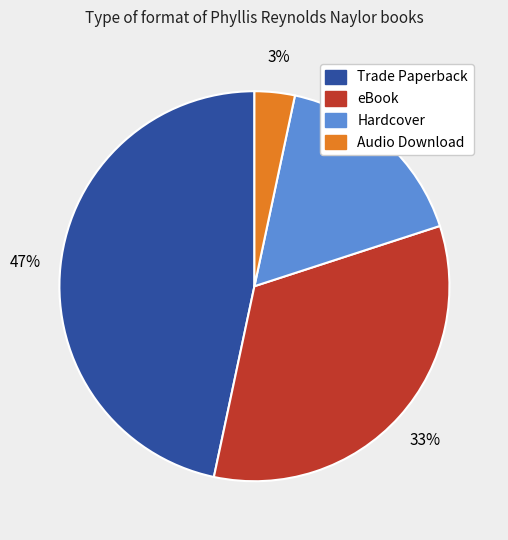

The Trade Paperback slice represents 47% of the pie. True or false?

True